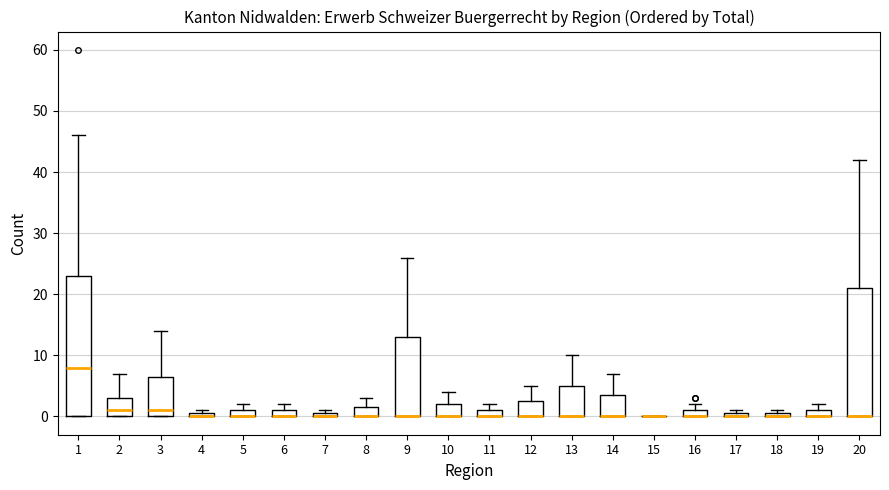

Where is the upper edge of the box at x = 11 on the y-axis? The values are not printed on the chart, so give them approximately, as read against the axis.

1